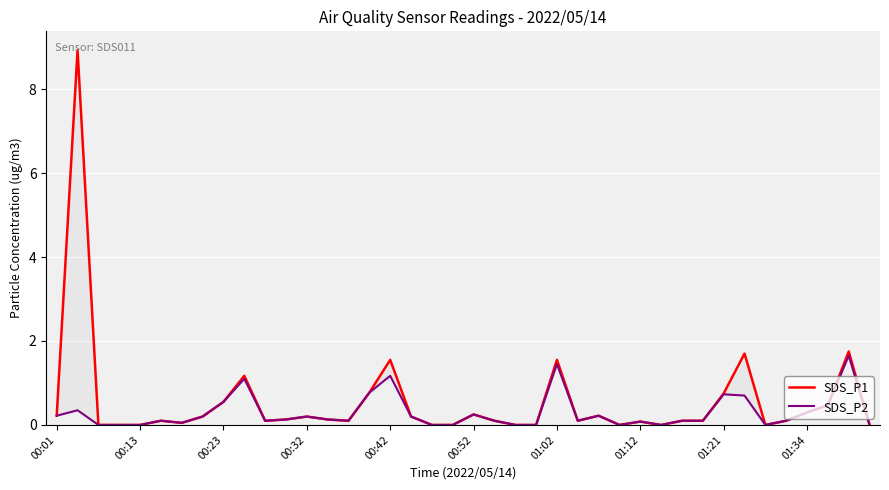

What is the sum of the SDS_P1 values at 29 and 01:12?

0.2